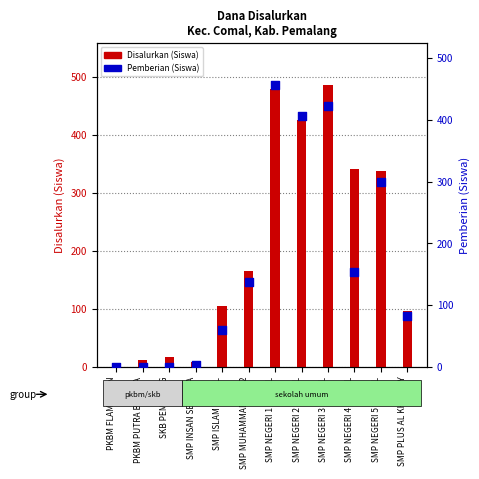

What is the total value across all series at SMP NEGERI 1 COMAL?

935